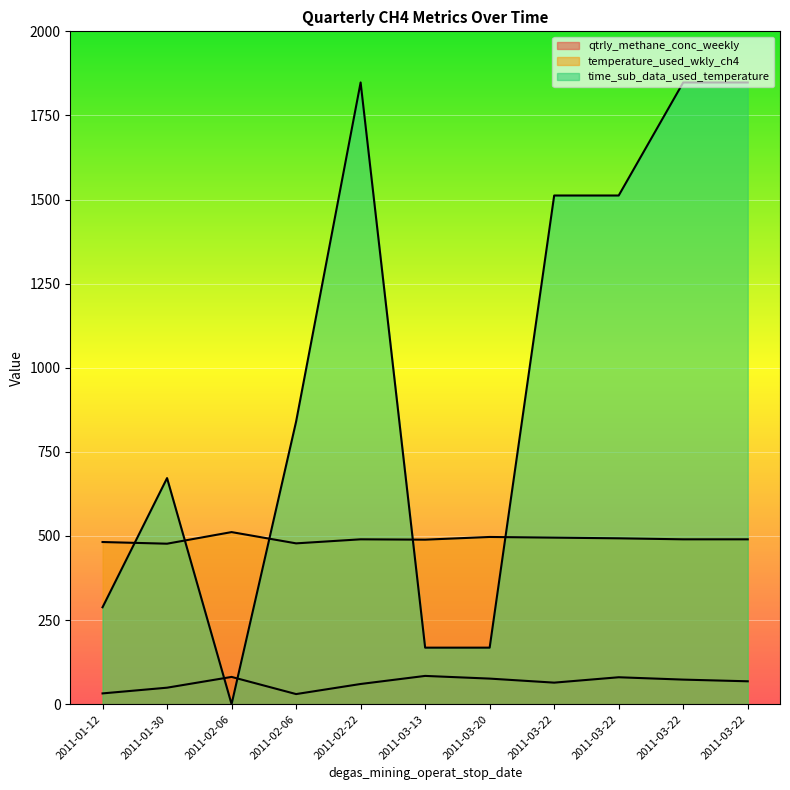

Reading right to left, what are all the values shown in this chart?

qtrly_methane_conc_weekly: 2011-03-22=68.0	2011-03-22=73.0	2011-03-22=80.0	2011-03-22=64.0	2011-03-20=76.0	2011-03-13=84.0	2011-02-22=60.0	2011-02-06=30.0	2011-02-06=81.0	2011-01-30=49.0	2011-01-12=32.0
temperature_used_wkly_ch4: 2011-03-22=490.0	2011-03-22=490.0	2011-03-22=493.0	2011-03-22=495.0	2011-03-20=497.0	2011-03-13=489.0	2011-02-22=490.0	2011-02-06=478.0	2011-02-06=511.5	2011-01-30=477.0	2011-01-12=482.0
time_sub_data_used_temperature: 2011-03-22=1848.0	2011-03-22=1848.0	2011-03-22=1512.0	2011-03-22=1512.0	2011-03-20=168.0	2011-03-13=168.0	2011-02-22=1848.0	2011-02-06=840.0	2011-02-06=0.0	2011-01-30=672.0	2011-01-12=288.0